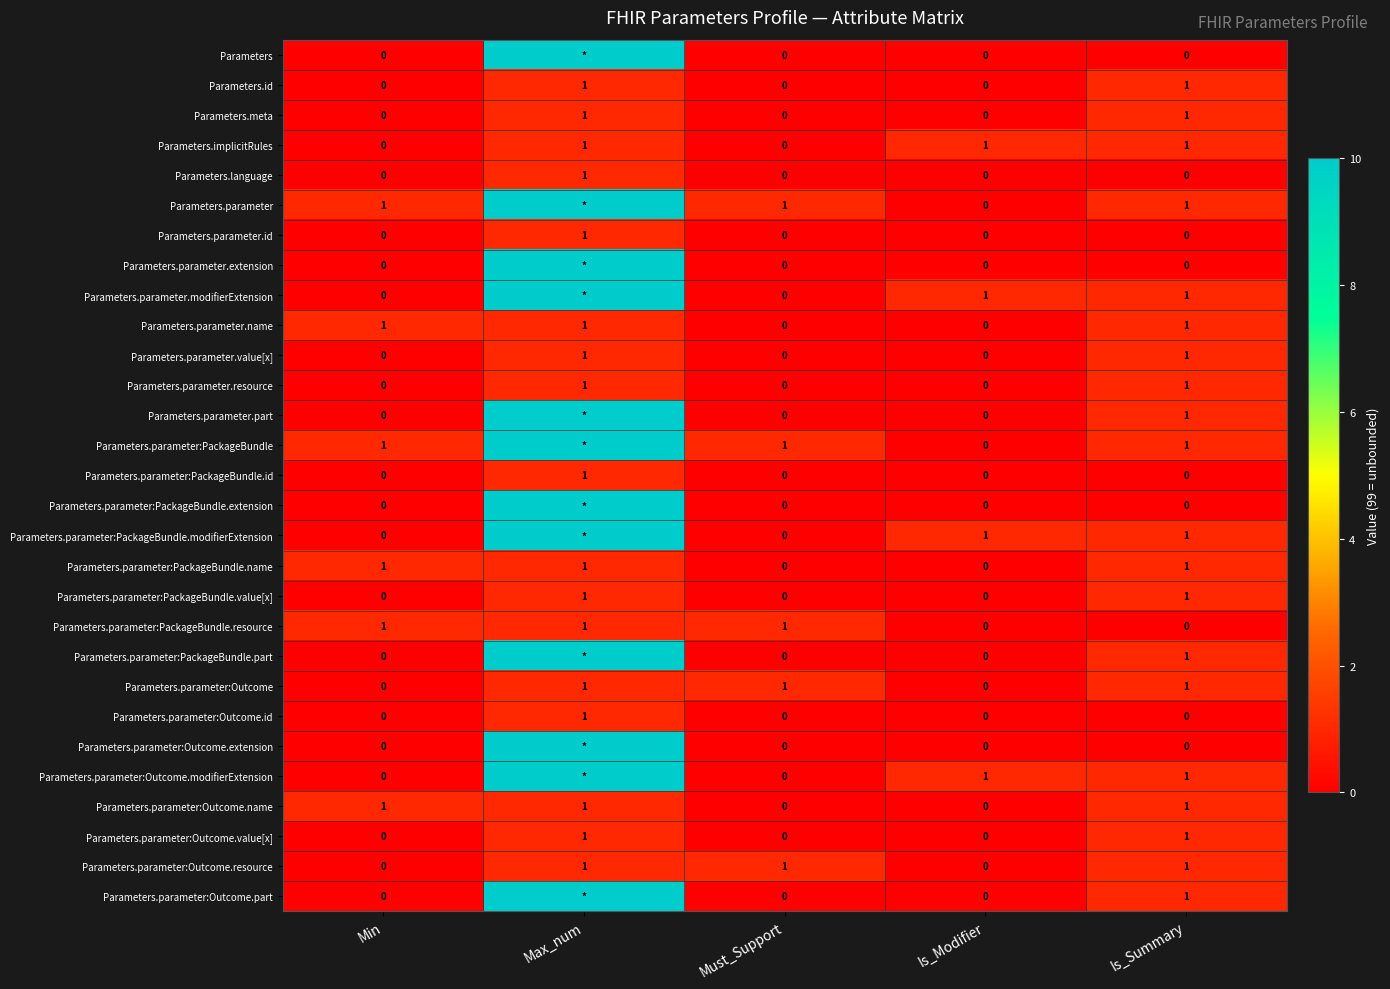

What is the sum of all Parameters.parameter:PackageBundle.resource values?

3